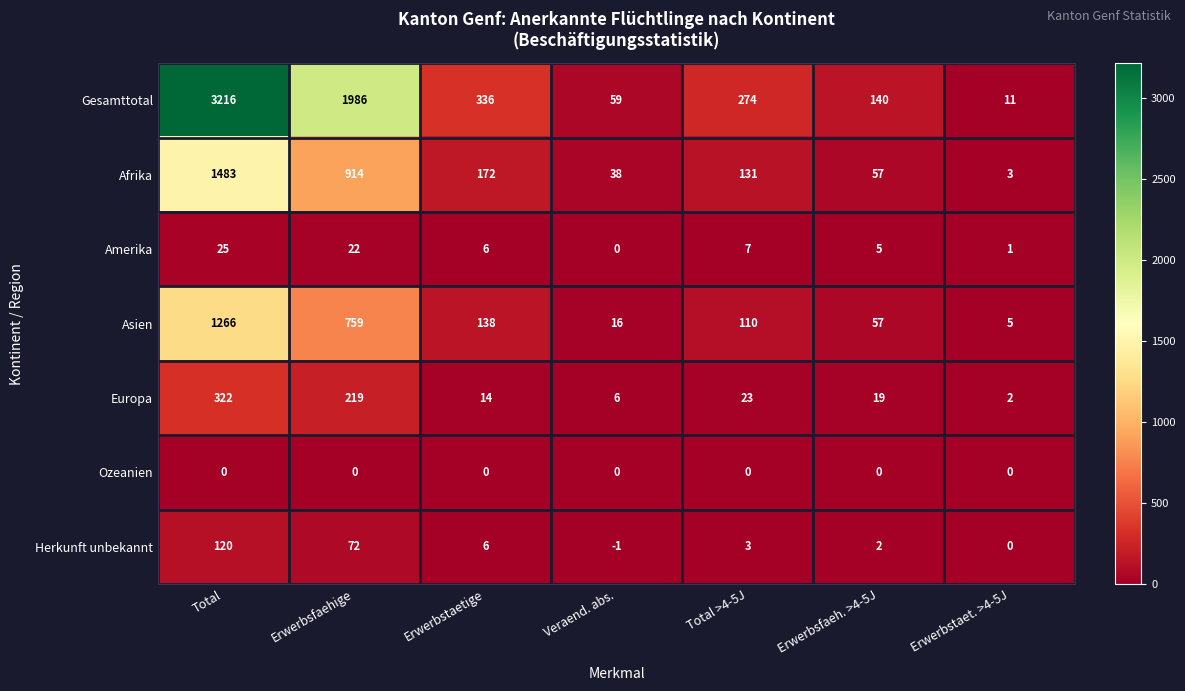

What is the approximate value of Asien at Erwerbstaetige, to the nearest 10?

140